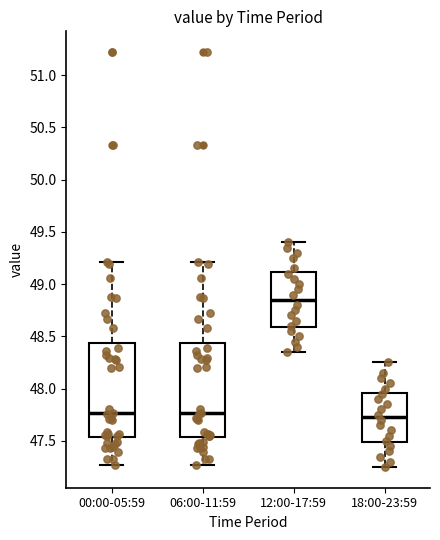

Reading left to right, transcribe this box plot: for each box, give where its median line is, the range the box spans, and where its two whiskers end, as read against the y-axis. The values are not printed on the chart, so give them approximately, as read against the axis.

00:00-05:59: median 47.75, box 47.55 to 48.45, whiskers 47.25 to 49.20
06:00-11:59: median 47.75, box 47.55 to 48.45, whiskers 47.25 to 49.20
12:00-17:59: median 48.85, box 48.60 to 49.10, whiskers 48.35 to 49.40
18:00-23:59: median 47.75, box 47.50 to 47.95, whiskers 47.25 to 48.25